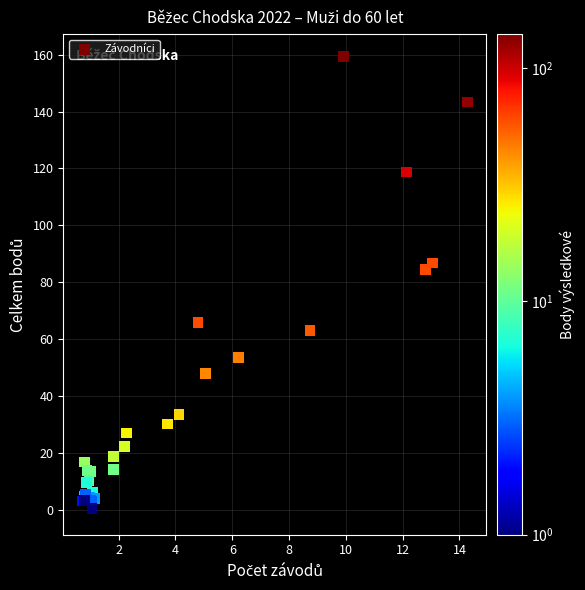

What Y value in the scatter plot is closest to 79?

84.5